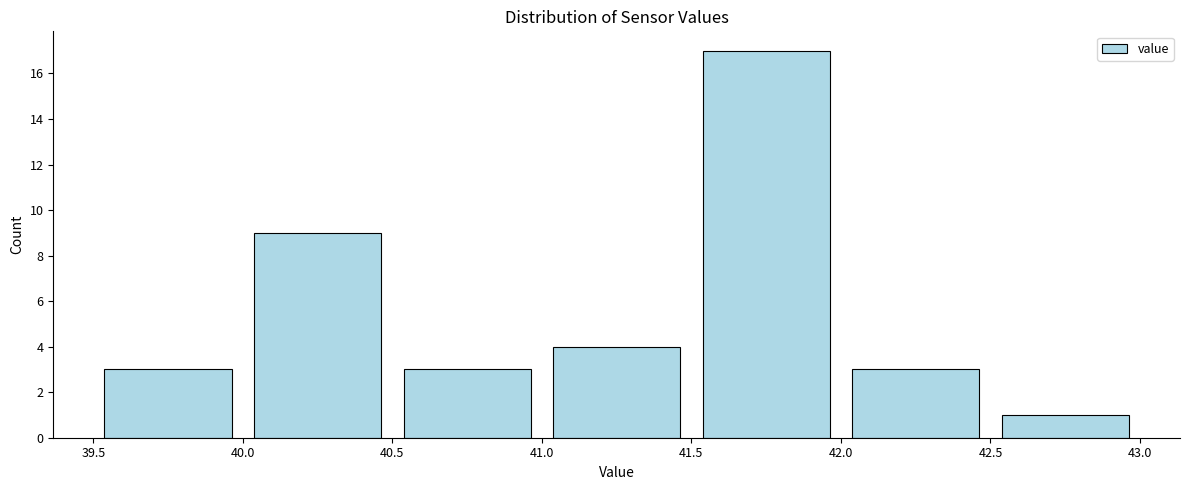

How tall is the bar that spans 42.5 to 43.0 on the x-axis? The values are not printed on the chart, so give them approximately, as read against the axis.

1